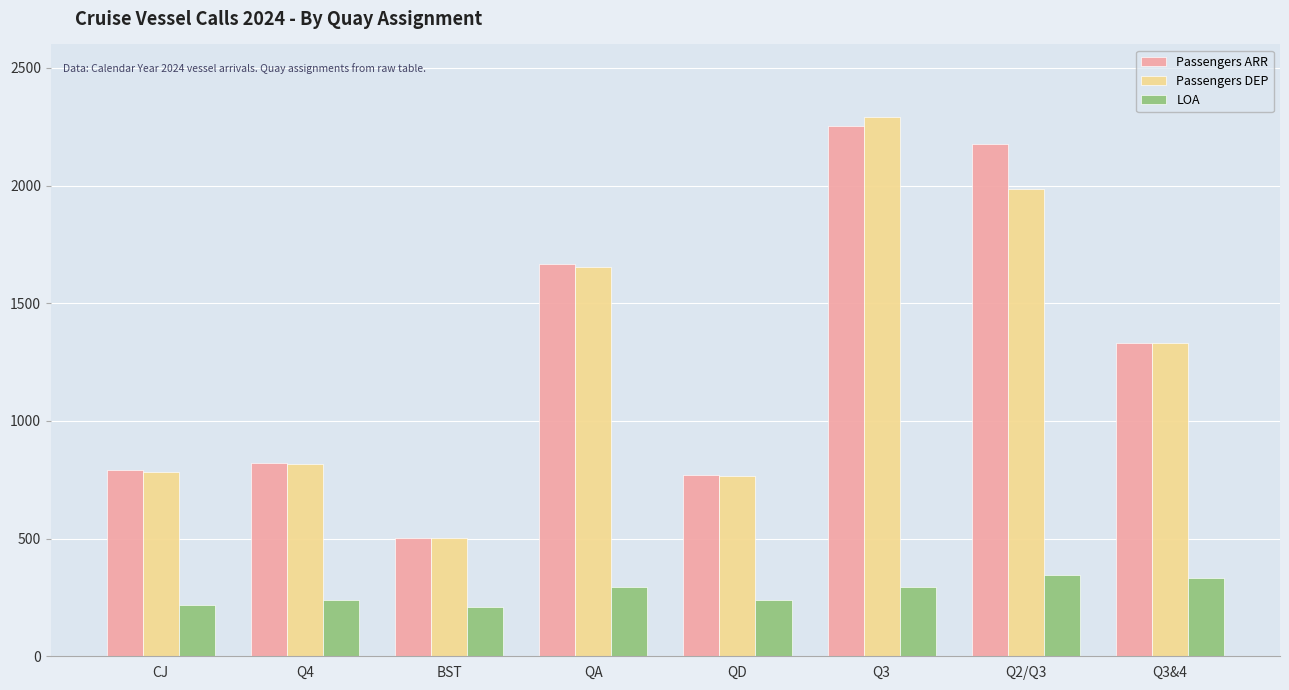

What is the label of the 3rd bar from the left?

BST